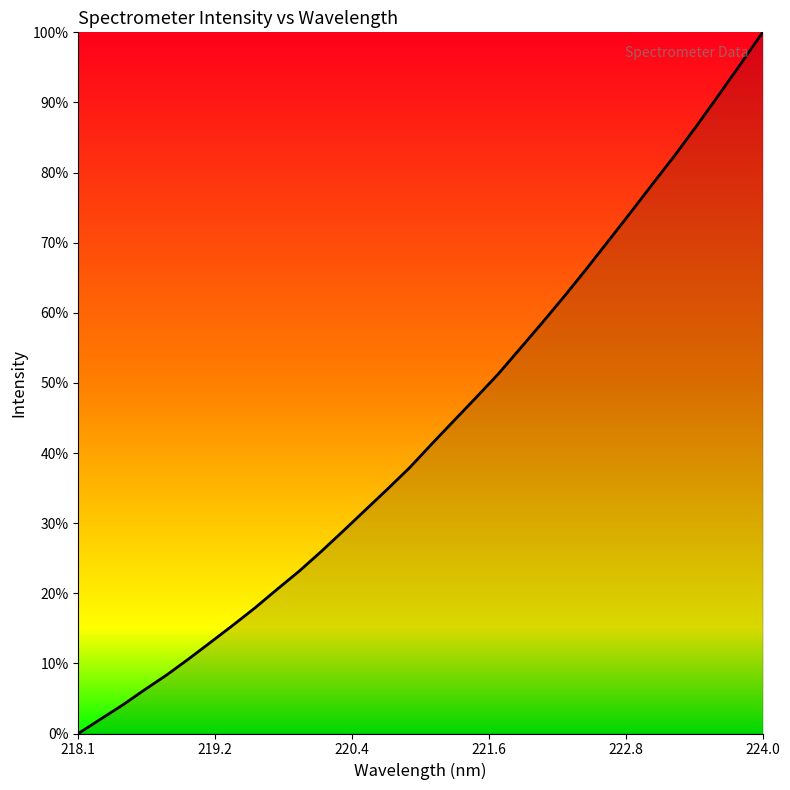

What is the difference between the maximum and minimum values?

100.0